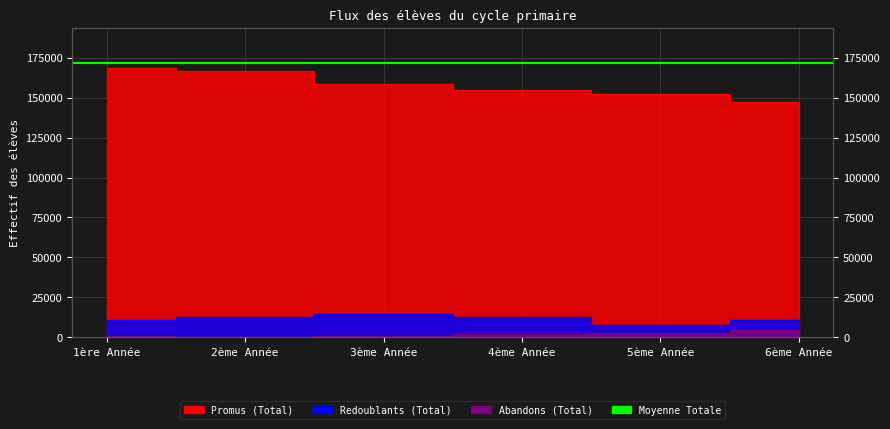

What is the difference between the maximum and second lowest values in the Abandons (Total) series?

3968